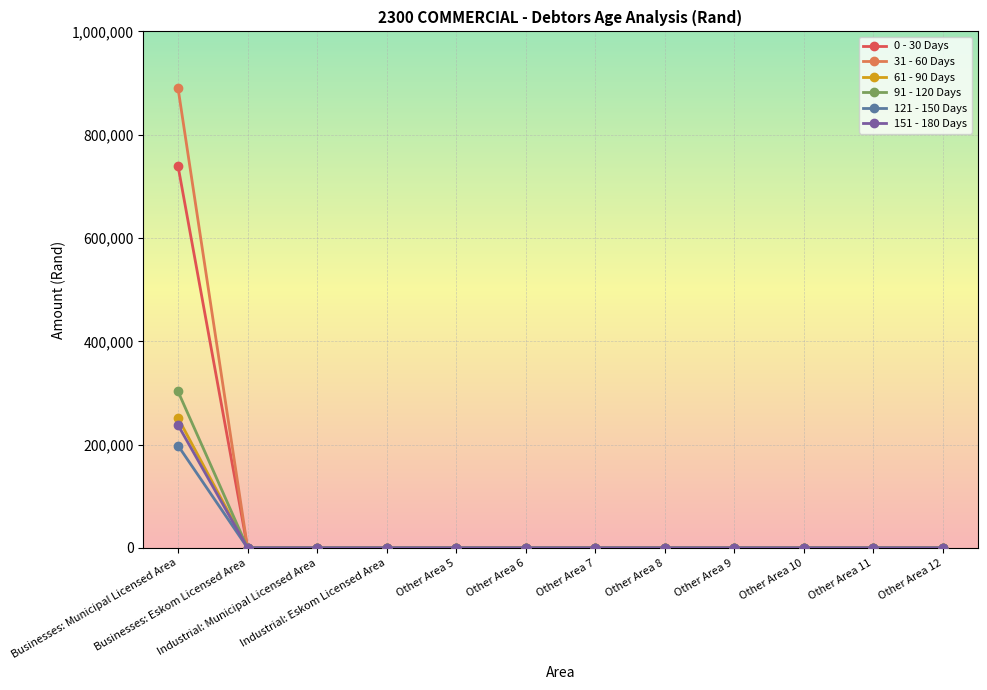

What is the greatest value displayed?

890160